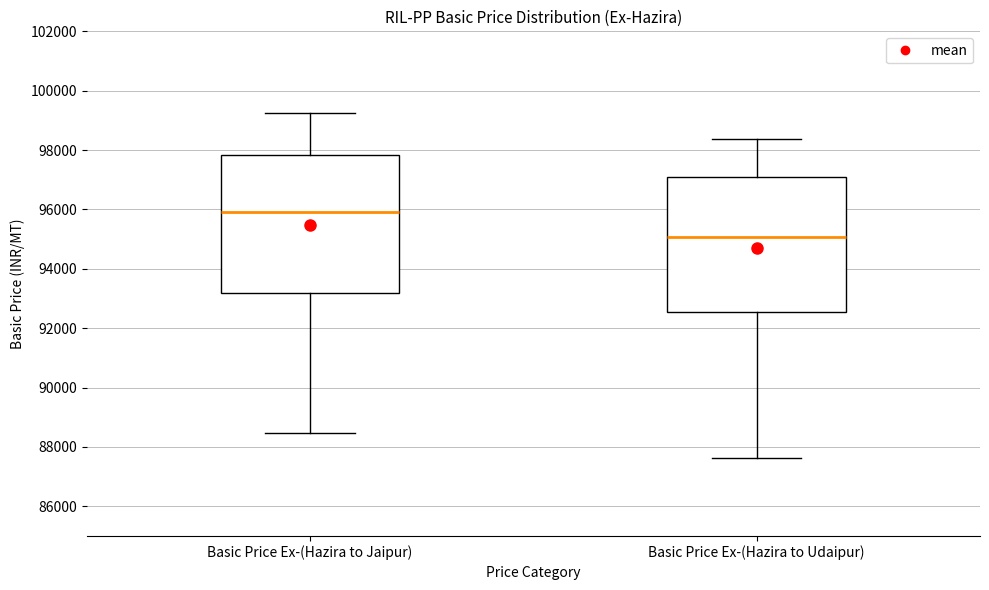

Reading left to right, transcribe this box plot: for each box, give where its median line is, the range the box spans, and where its two whiskers end, as read against the y-axis. The values are not printed on the chart, so give them approximately, as read against the axis.

Basic Price Ex-(Hazira to Jaipur): median 96000, box 93200 to 97800, whiskers 88400 to 99200
Basic Price Ex-(Hazira to Udaipur): median 95000, box 92600 to 97000, whiskers 87600 to 98400